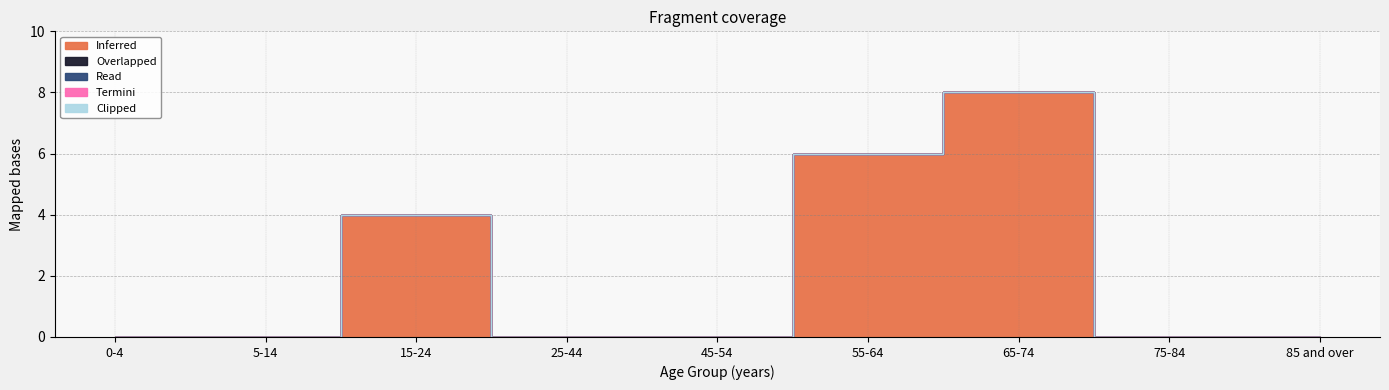

Between 5-14 and 55-64, which series saw the biggest shift?

Inferred